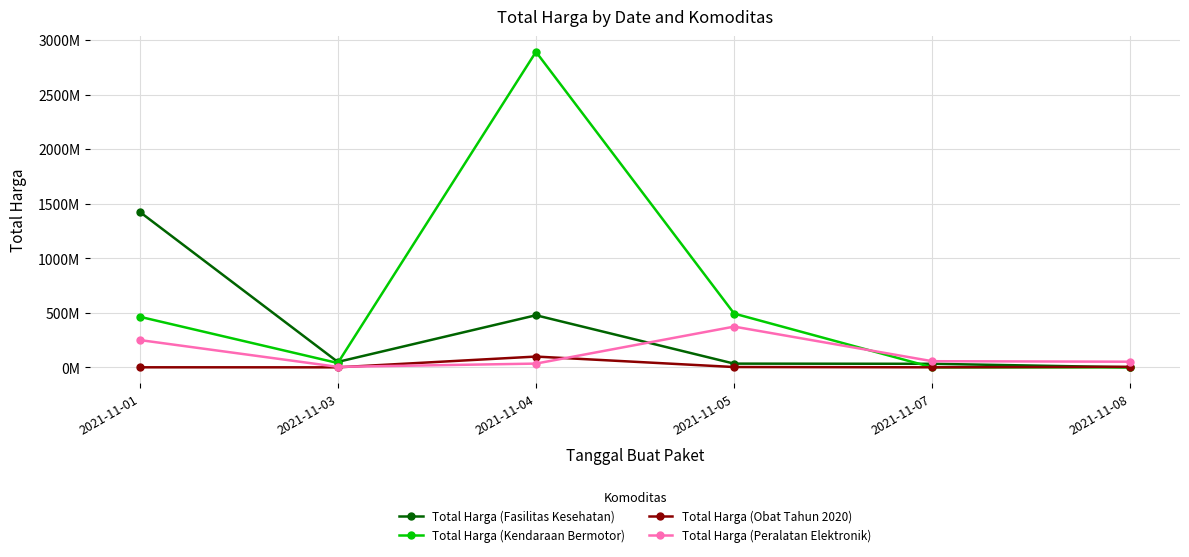

What is the maximum value for Total Harga (Kendaraan Bermotor)?

2892122000